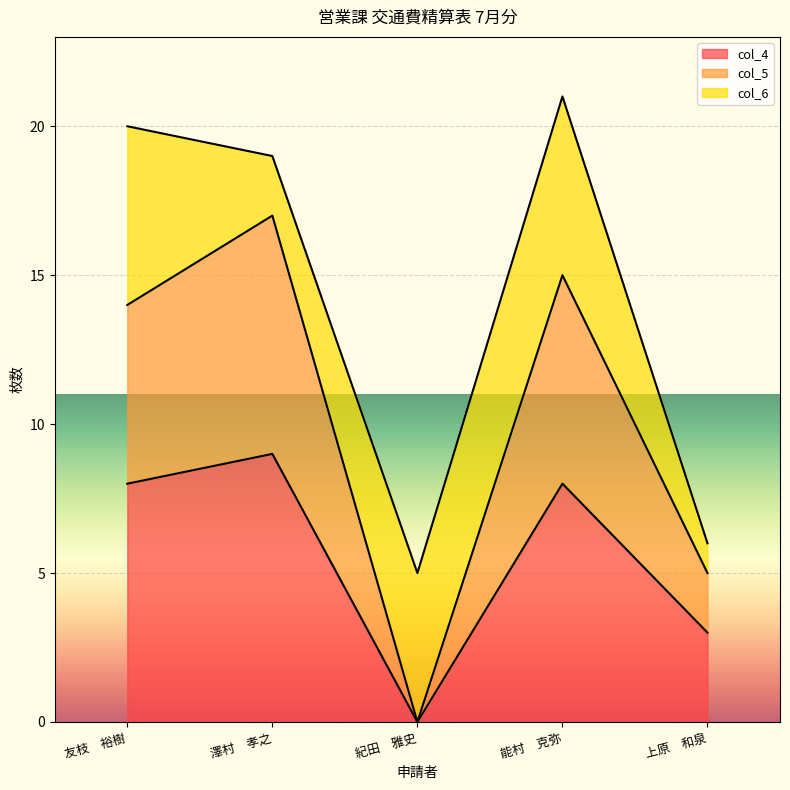

At which category does col_5 reach its first local valley?

紀田　雅史